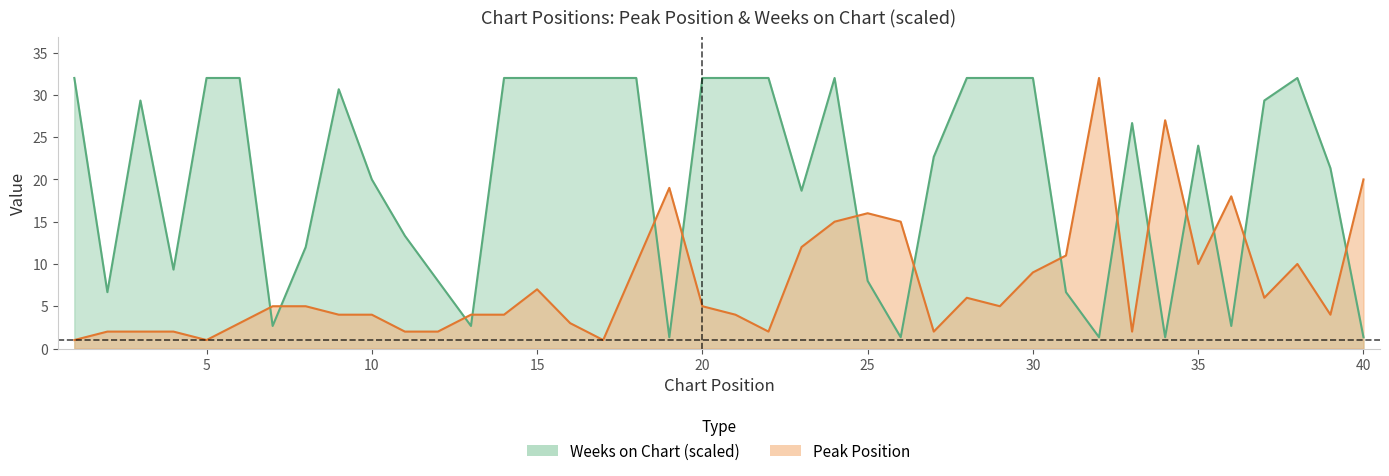

What is the minimum value shown in the chart?

1.0